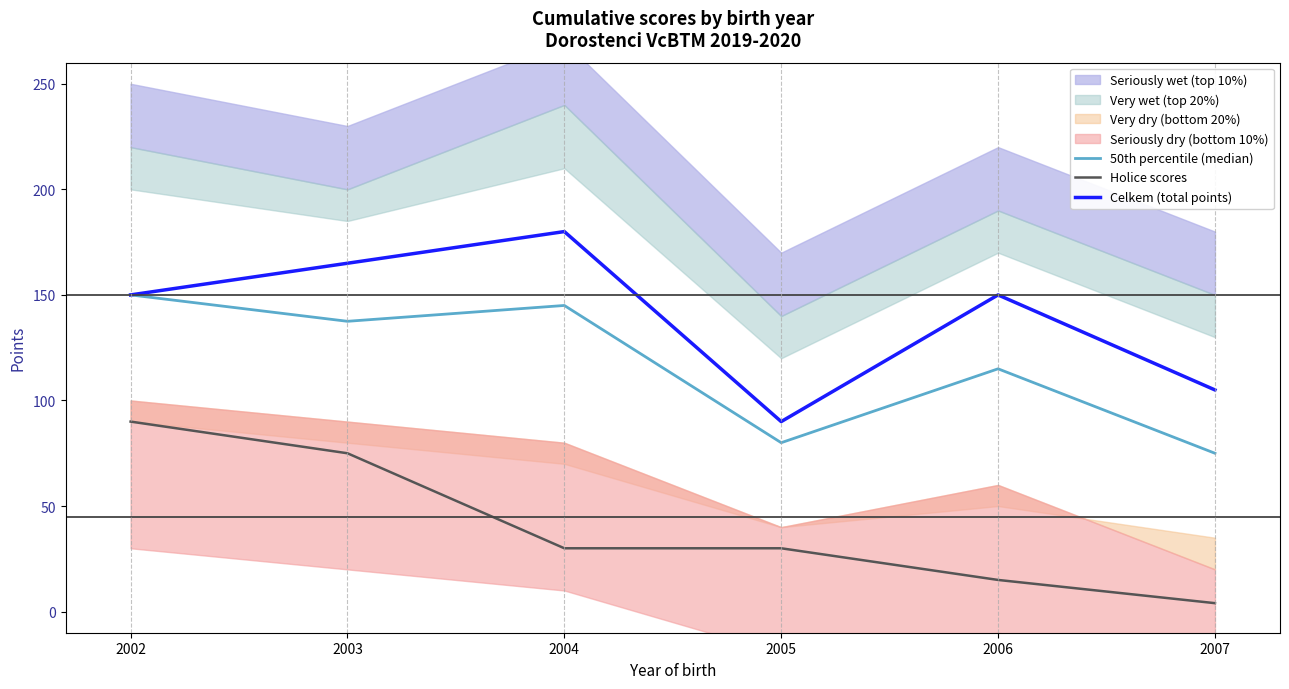

List the labels in order of 50th percentile (median) value, smallest first.

2007, 2005, 2006, 2003, 2004, 2002